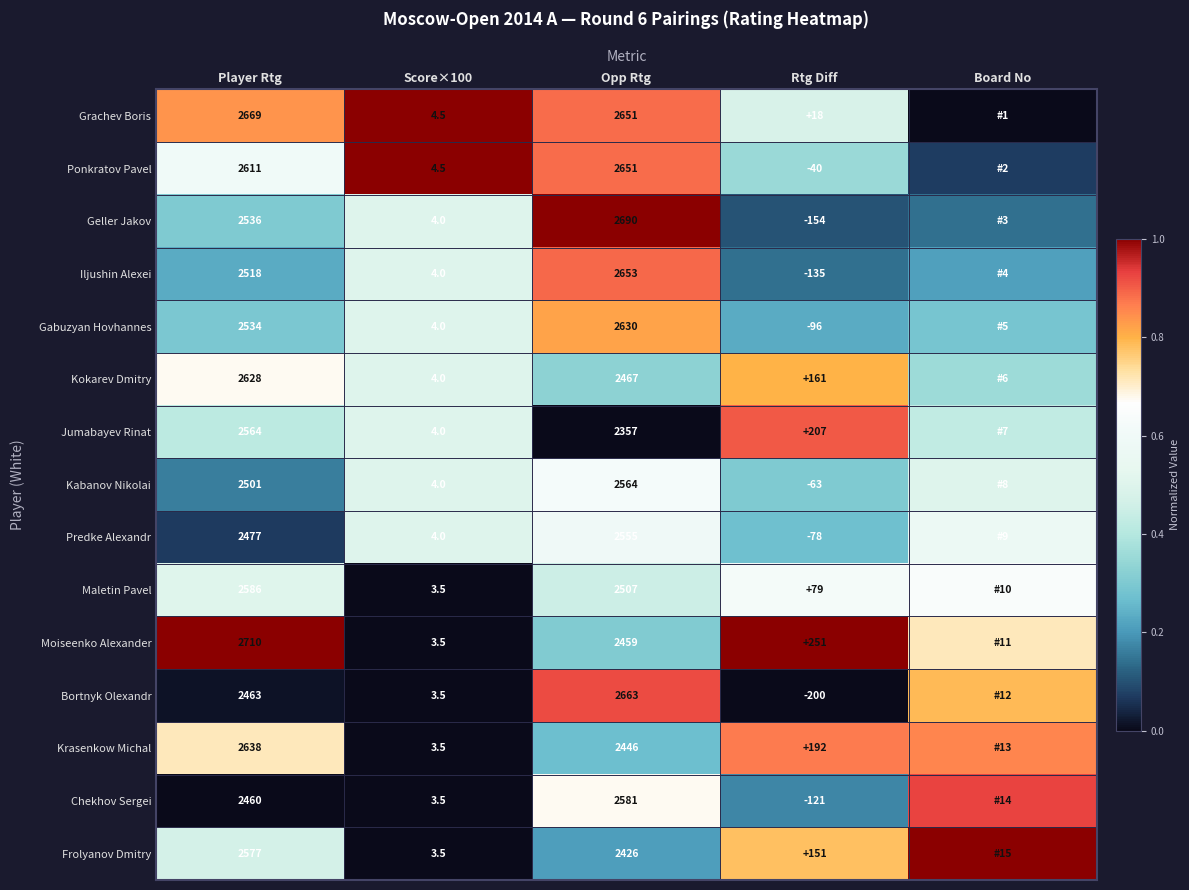

What is the total value across all series at Rtg Diff?

172.0